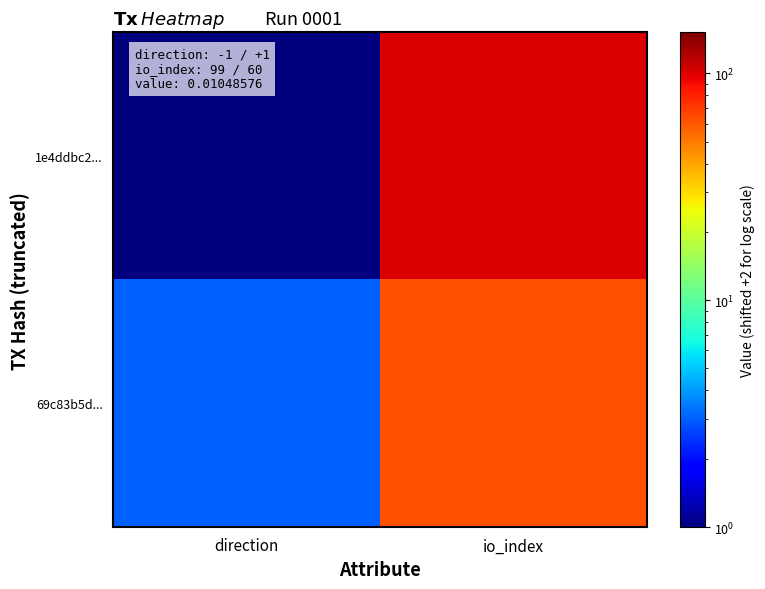

Which series has the largest total across all categories?

1e4ddbc2...